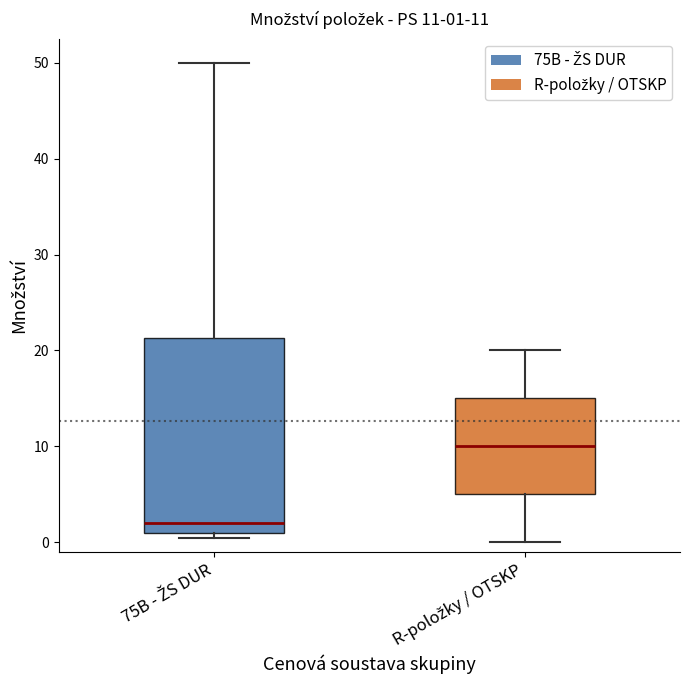

Comparing the boxes themselves (not the whiskers), which one is the tallest?

75B - ŽS DUR